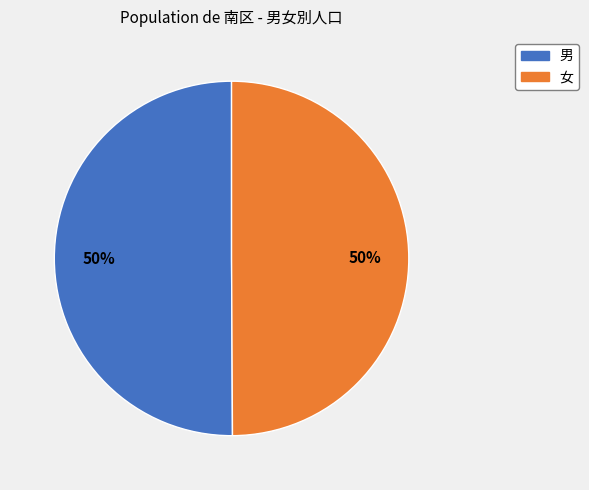

Combined, do 男 and 女 account for over 50%?

Yes